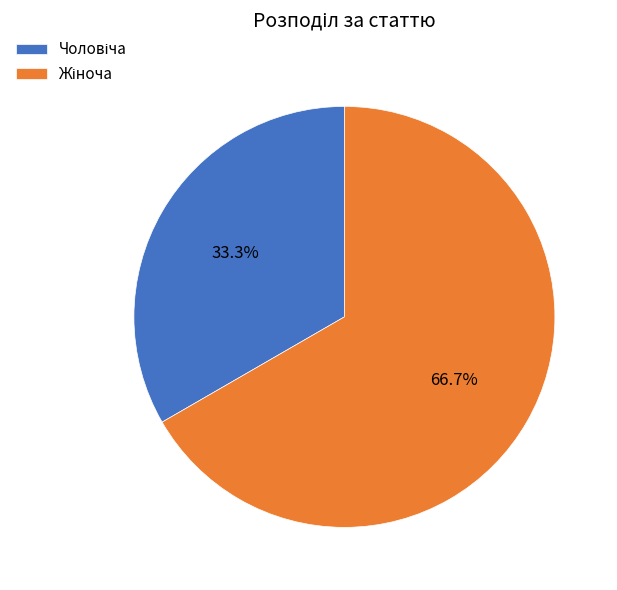

How many segments does this pie chart have?

2